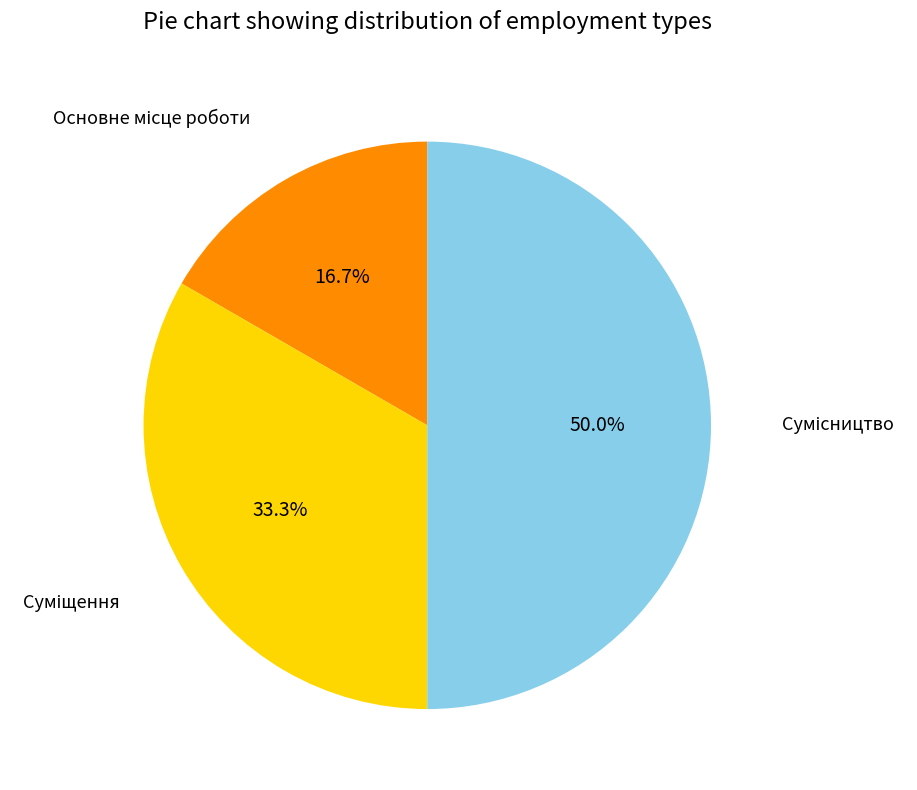

How many slices are in this pie chart?

3